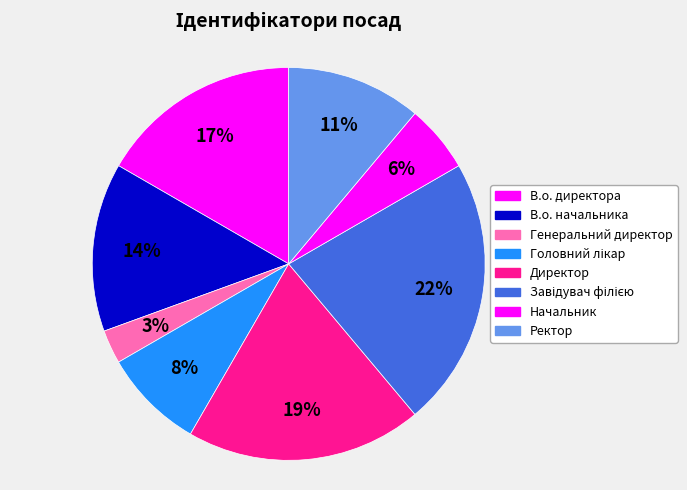

Which category has the smallest portion of the pie?

Генеральний директор